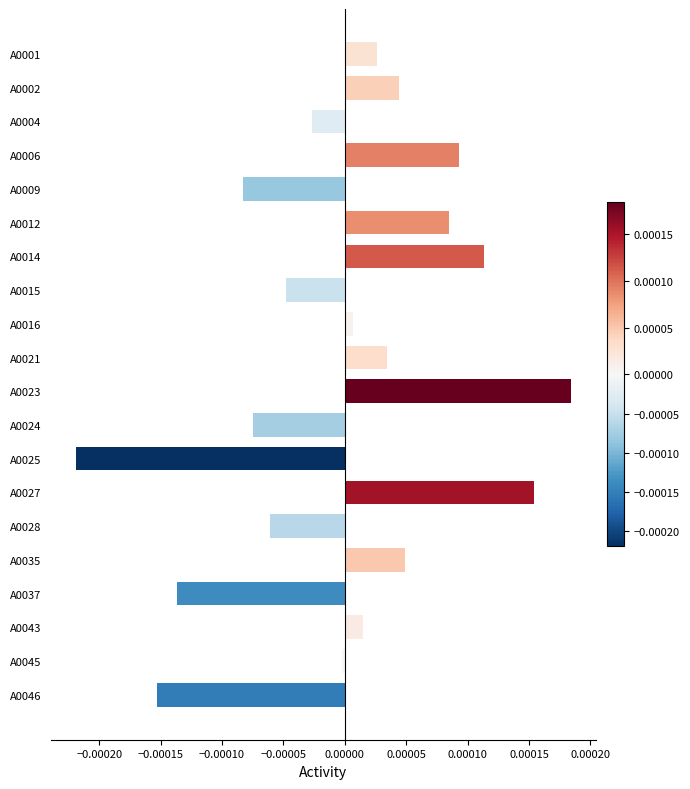

How many bars are there in total?

20